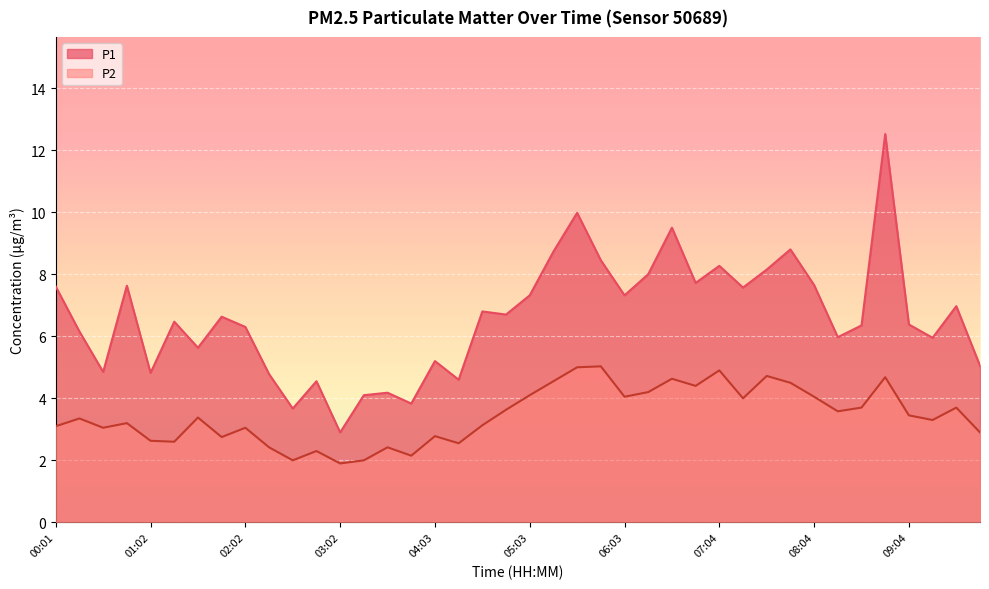

The P2 series shows 1.5 at 09:04. True or false?

False